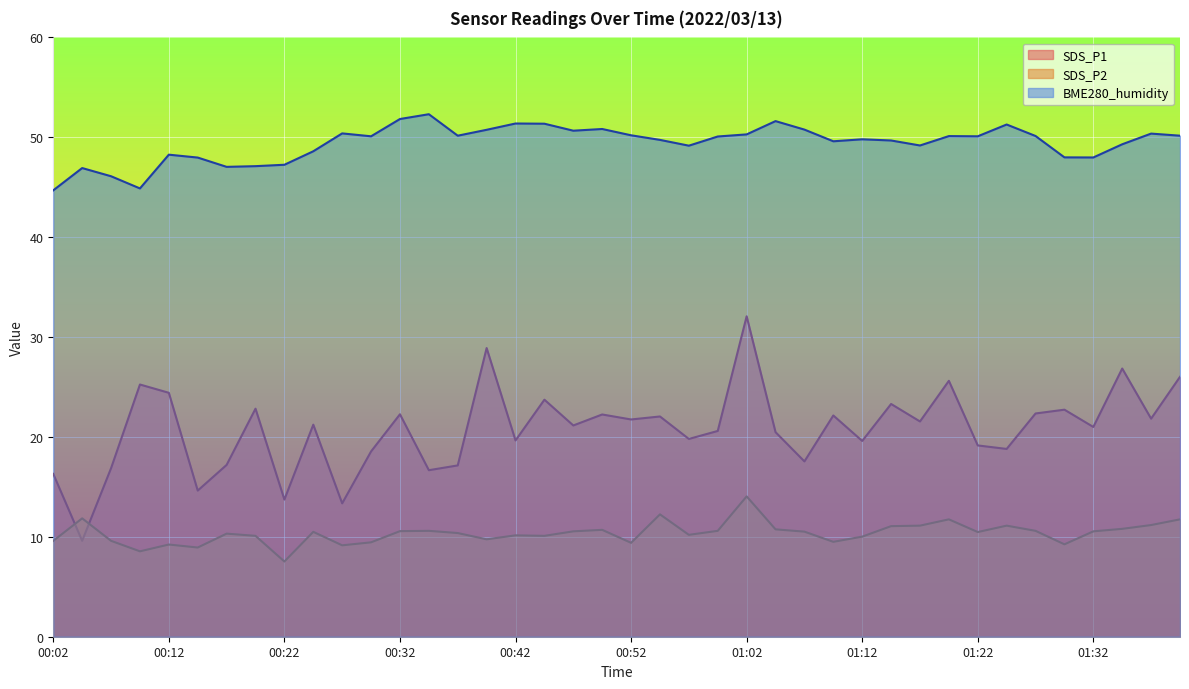

What is the difference between the maximum and minimum values in the BME280_humidity series?

7.6